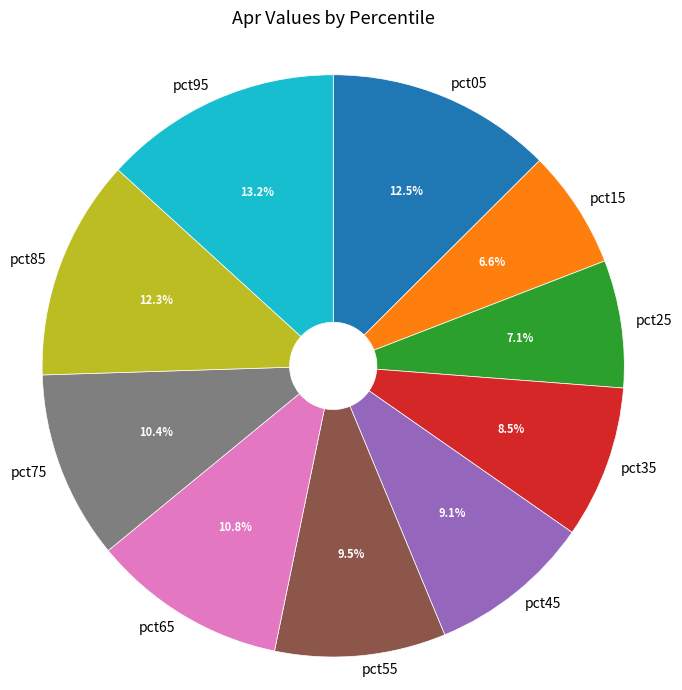

Which has a higher value, pct65 or pct35?

pct65